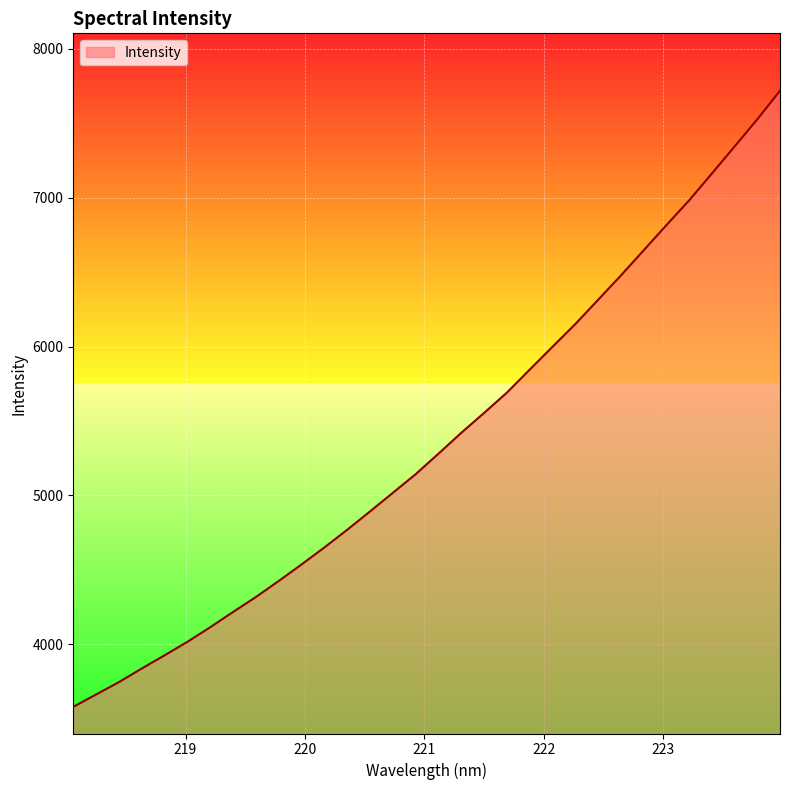

What is the difference between the maximum and minimum values?

4139.7